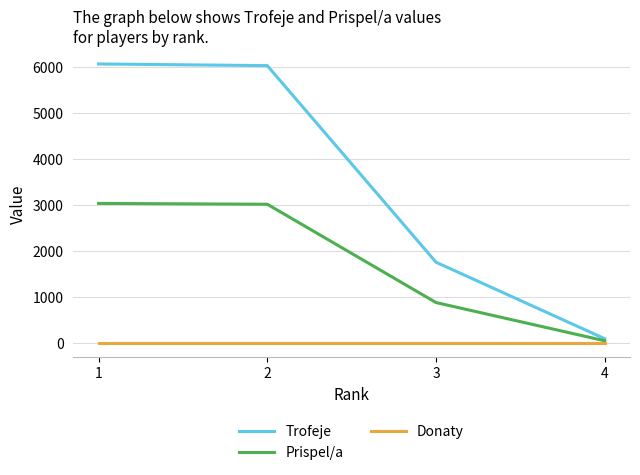

Where is Prispel/a nearest to the value 1538?

3